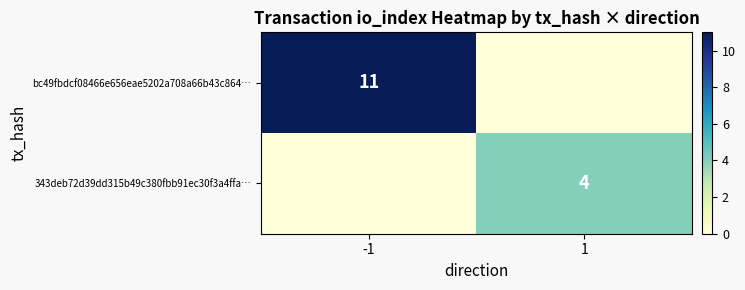

The 343deb72d39dd315b49c380fbb91ec30f3a4ffa… series shows 4 at 1. True or false?

True